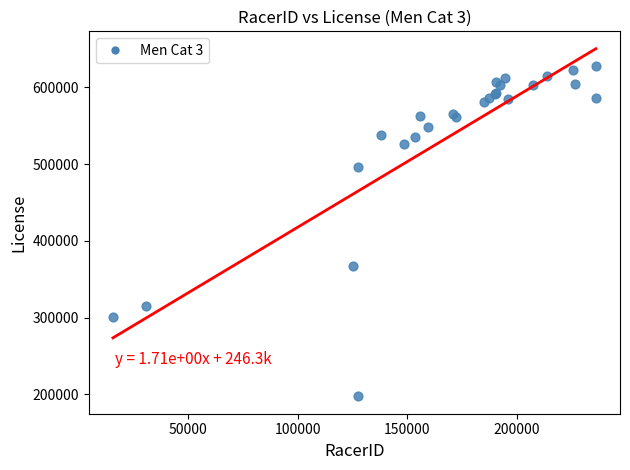

What Y value in the scatter plot is closest to 412939?

367217